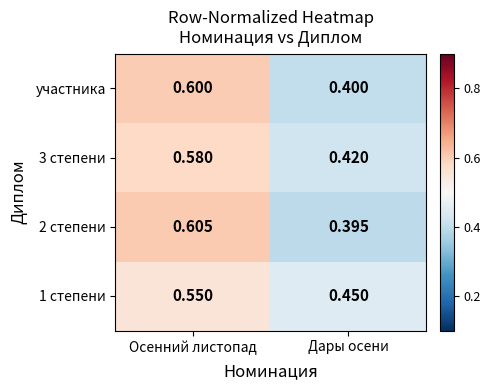

At which category is the sum across all series the highest?

Осенний листопад